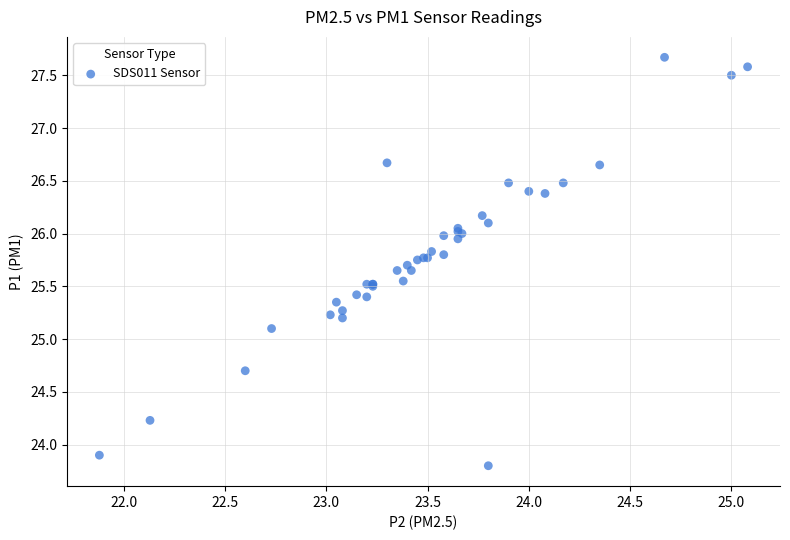

What Y value in the scatter plot is closest to 25?

25.1